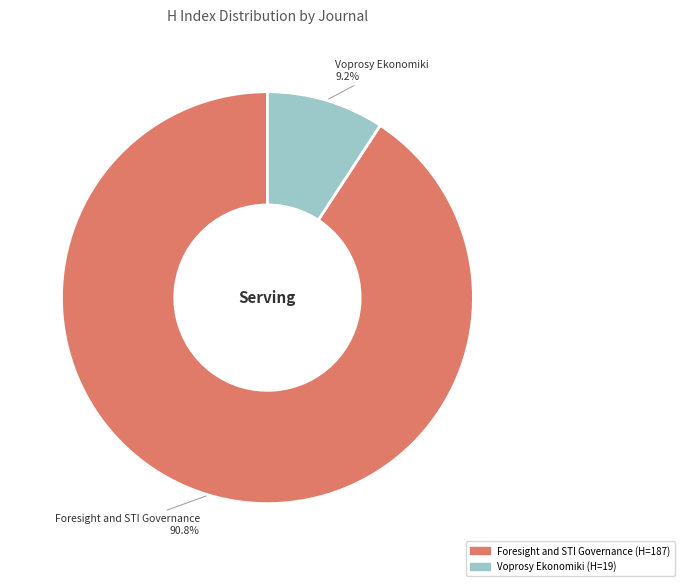

To the nearest percent, what is the difference between the largest and smallest slice percentages?

82%